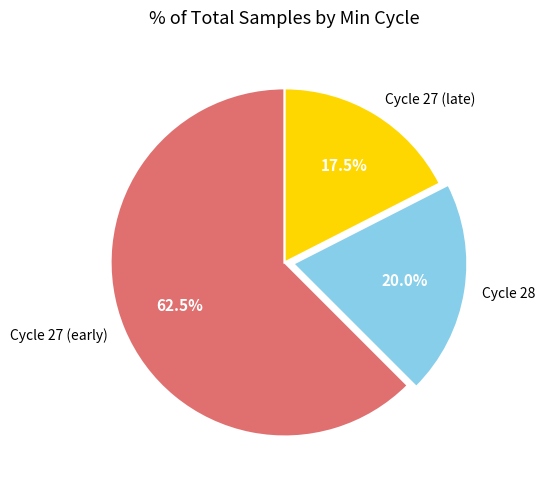

Approximately how many times larger is the value at Cycle 28 compared to Cycle 27 (early)?

0.3